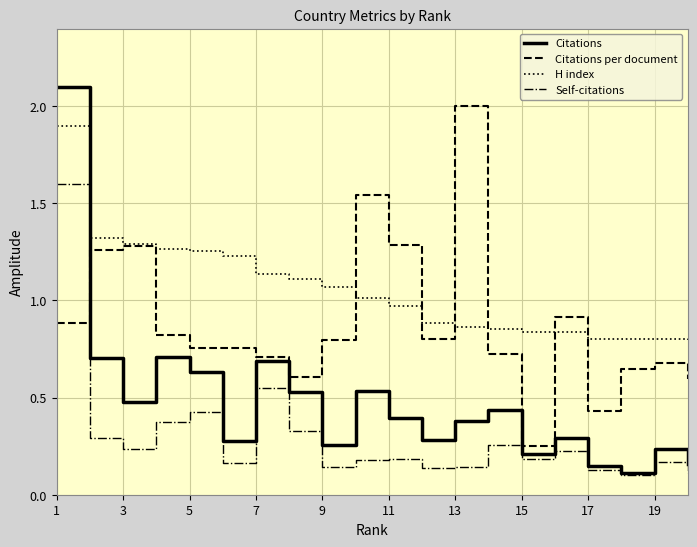

Rank the series by their maximum value, from lowest to highest.

Self-citations, H index, Citations per document, Citations